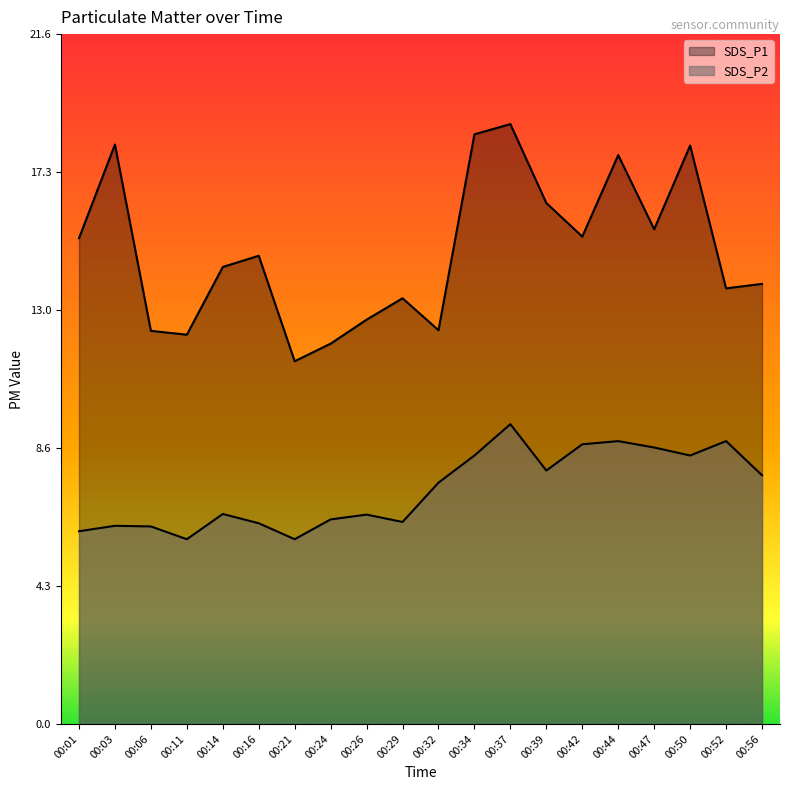

What is the difference between the second highest and second lowest values in the SDS_P2 series?

3.1